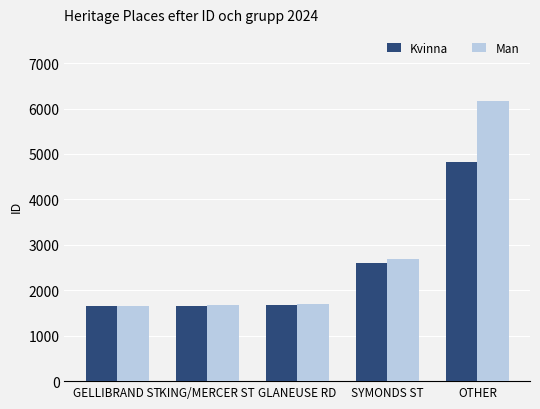

True or false: Man has a value of 4518 at SYMONDS ST.

False